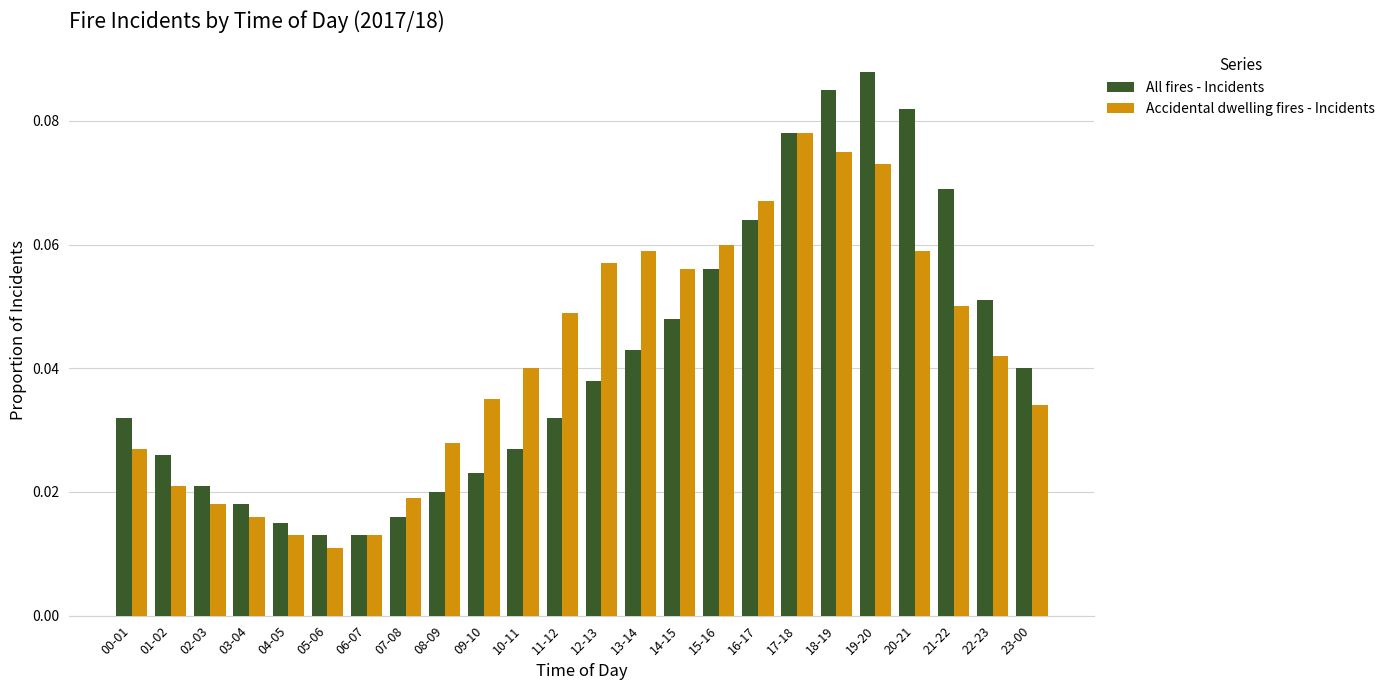

Count the Accidental dwelling fires - Incidents values in the range 0 to 1.

24